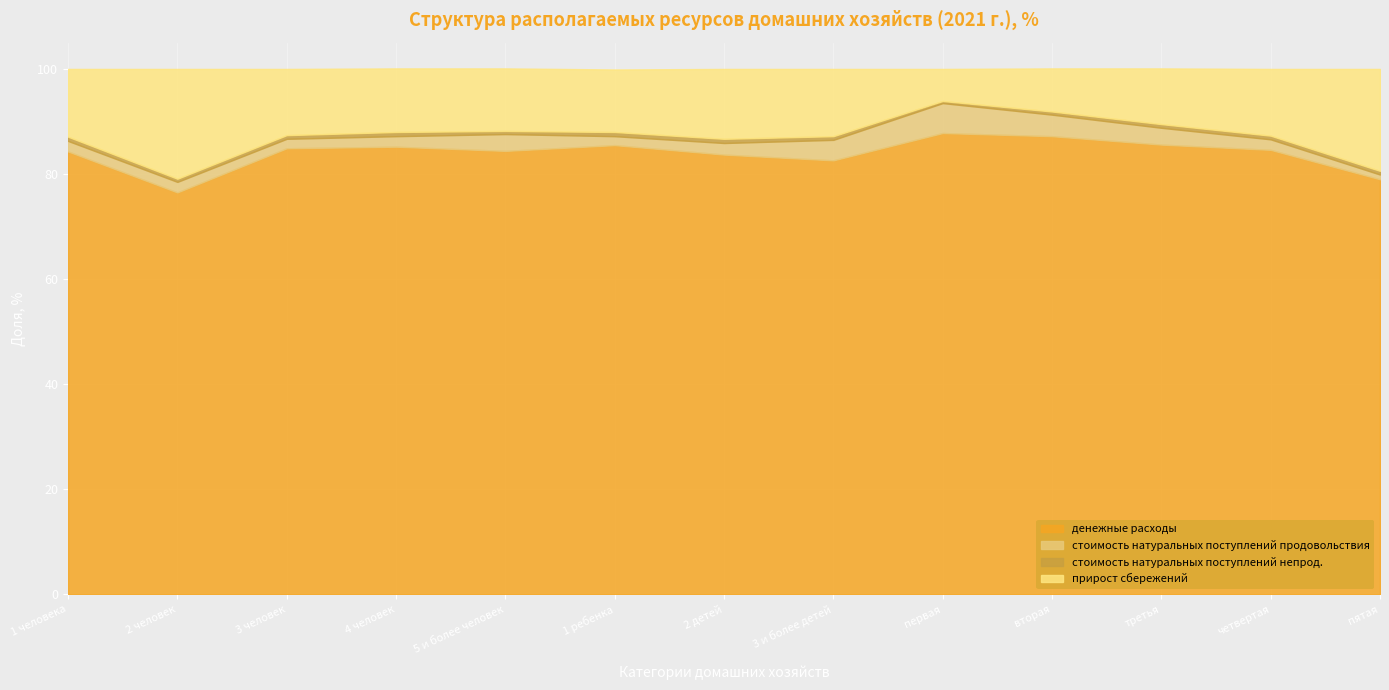

In прирост сбережений, how many points are lower than both neighbors (excluding endpoints)?

1